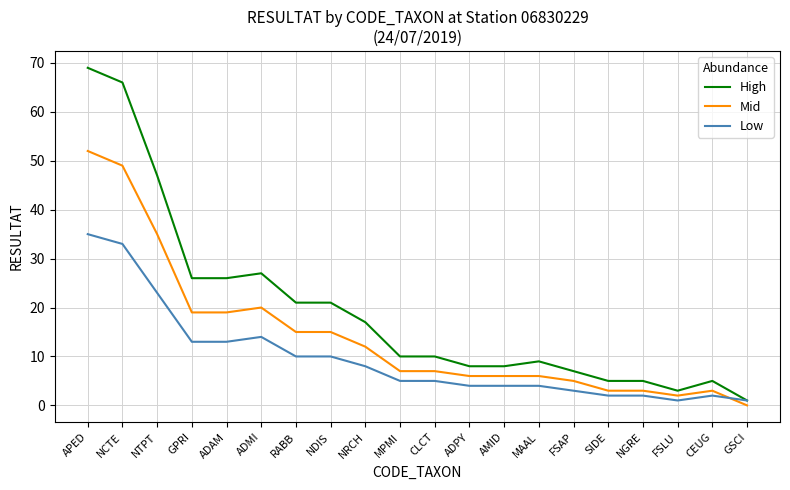

Is it true that High equals 26 at GPRI?

True